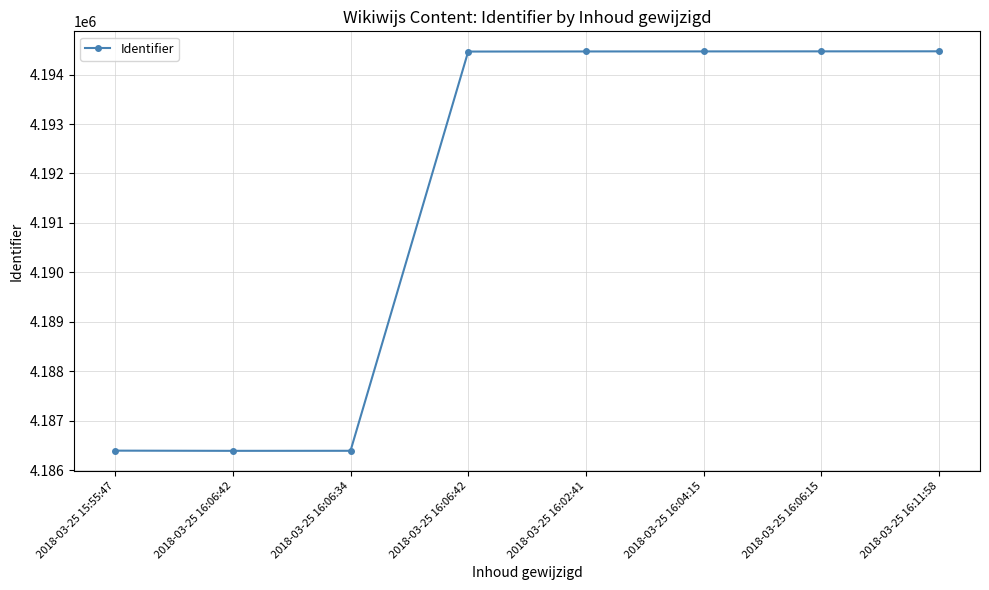

What is the change in value from 2018-03-25 16:06:42 to 2018-03-25 16:02:41?

+8074